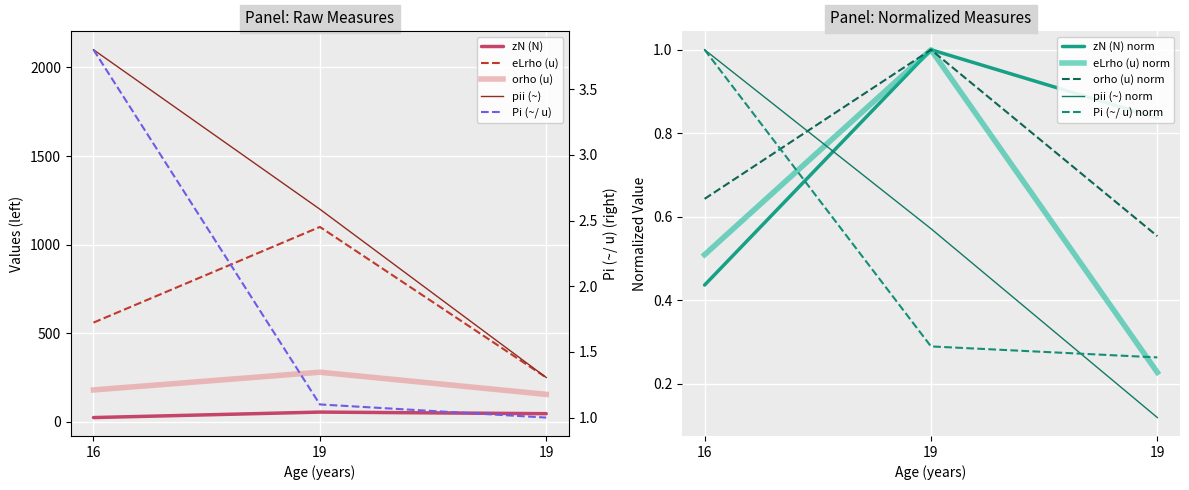

At which label does zN (N) first exceed 46?

19